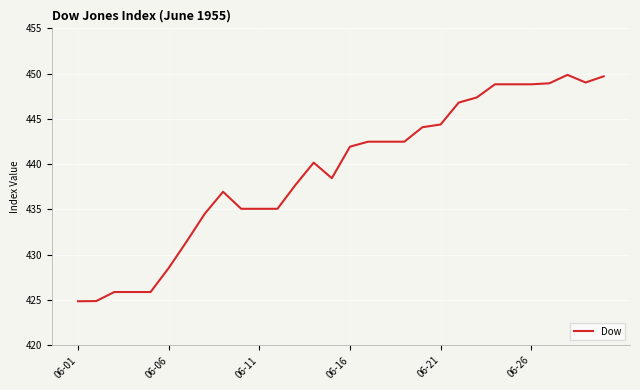

What is the smallest value displayed?

424.9